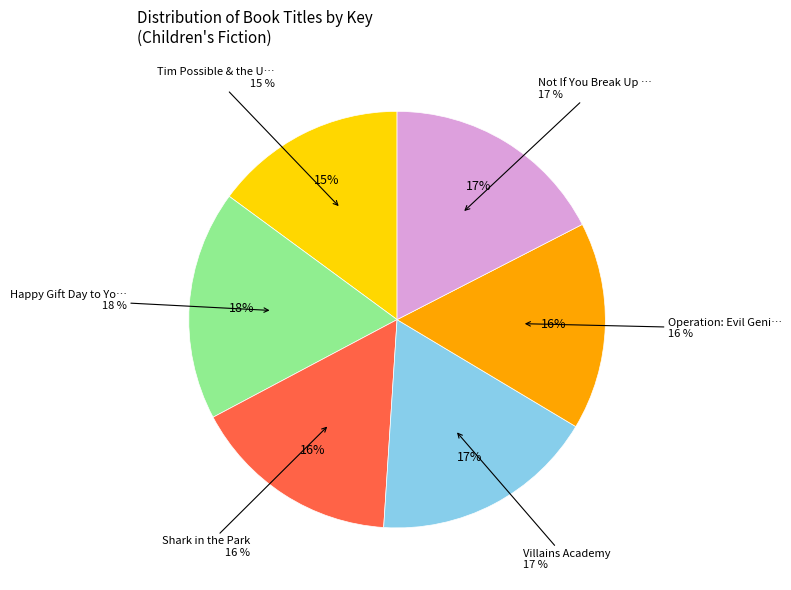

Rank the categories by value from highest to lowest.

Happy Gift Day to You, Villains Academy, Not If You Break Up with Me First, Shark in the Park, Operation: Evil Genius, Tim Possible & the Ultimate Road Trip